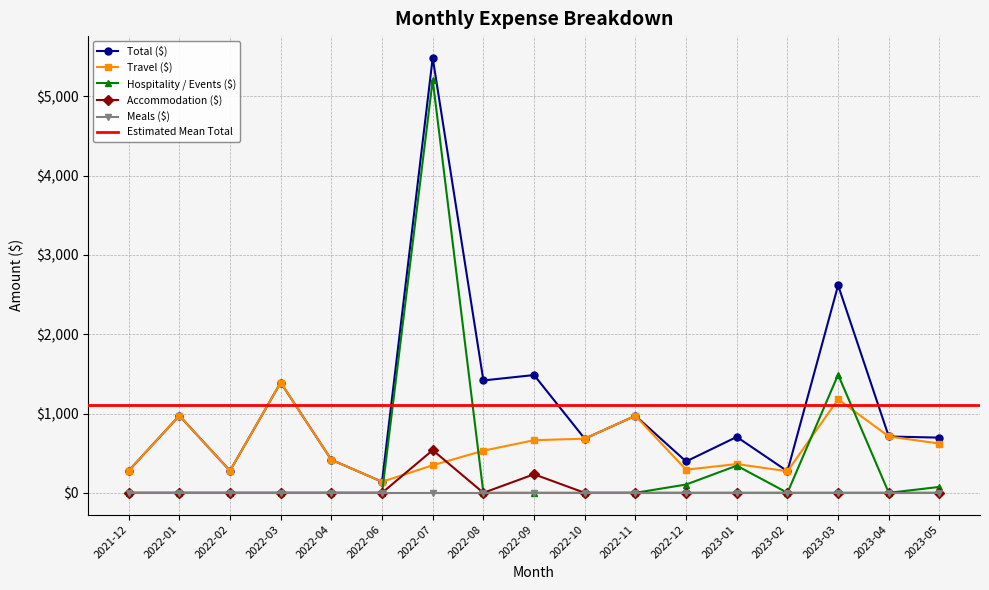

The Total ($) series shows 9543.1 at 2022-07. True or false?

False